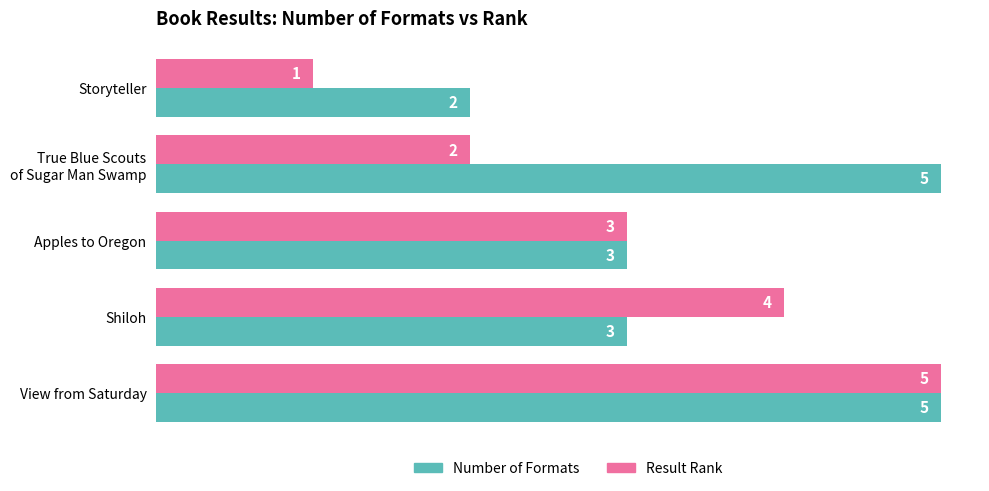

At which label is Result Rank closest to 3?

Apples to Oregon